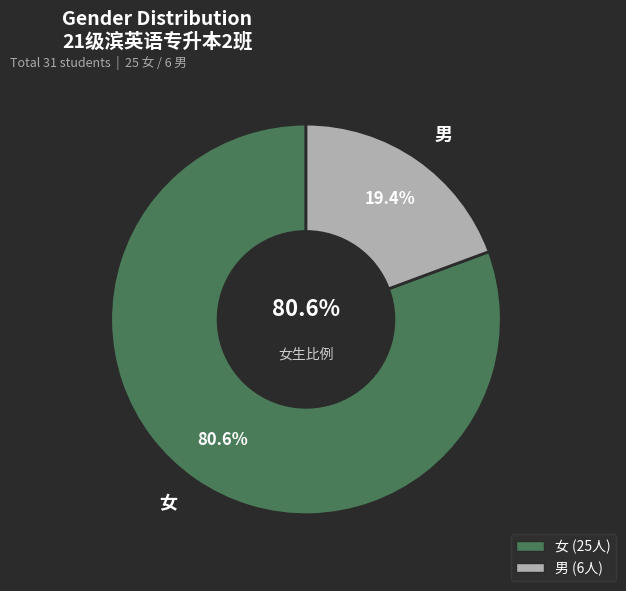

What is the change in value from 女 to 男?

-19